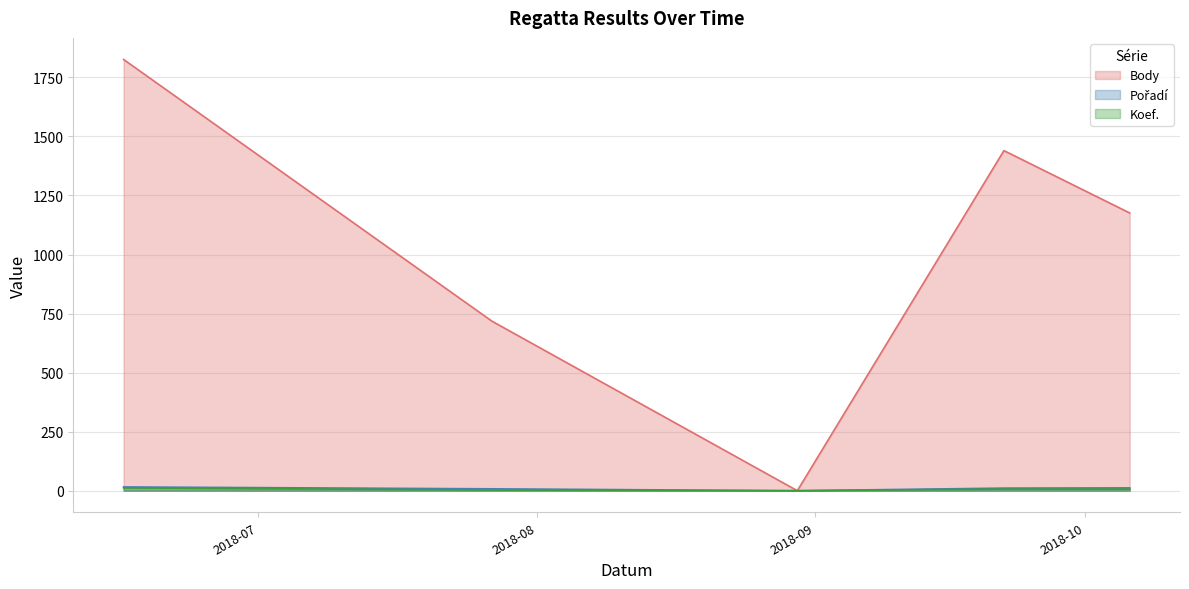

True or false: Pořadí and Body cross at least once.

False